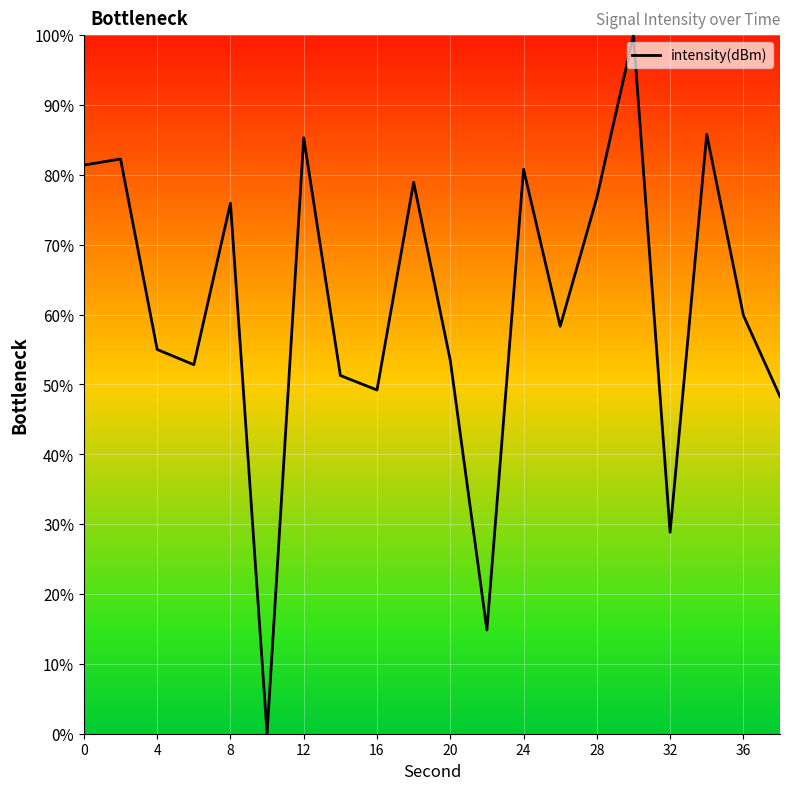

What is the average value?

61.0